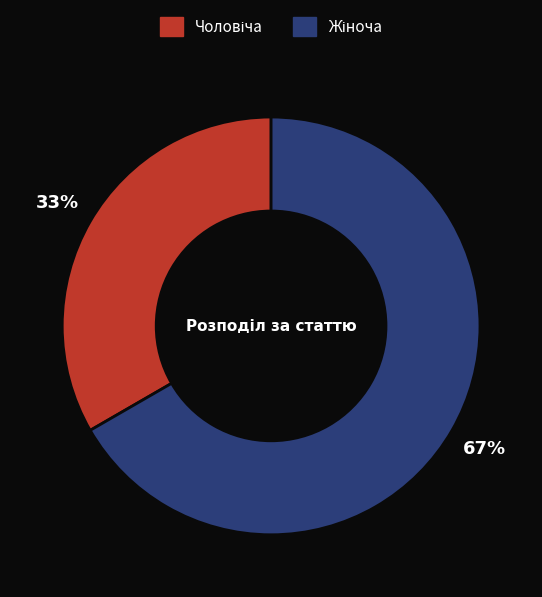

Is it true that Чоловіча is 45% of the pie?

False